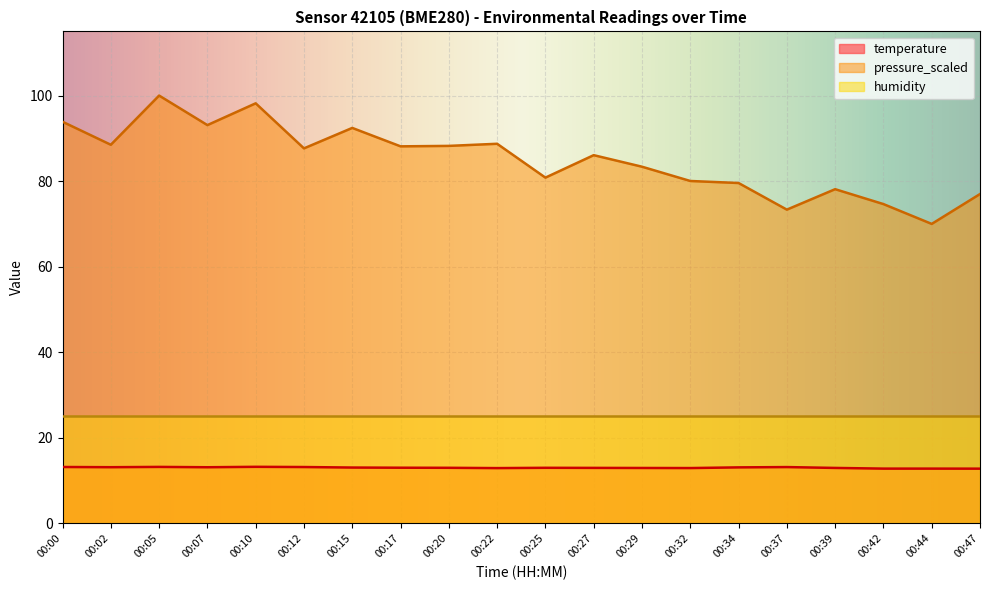

What is the minimum value for pressure_scaled?

70.0